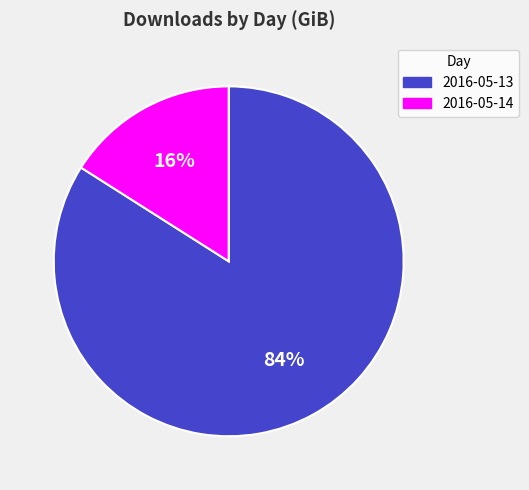

Count the number of slices in the pie.

2